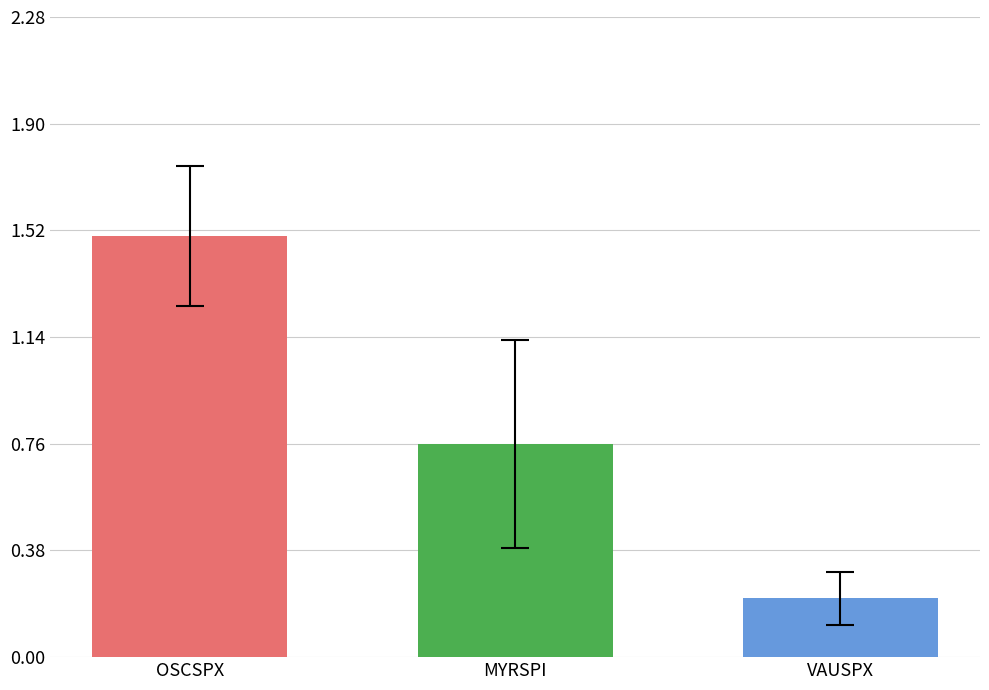

What is the difference between the highest and lowest values at MYRSPI?

1.3